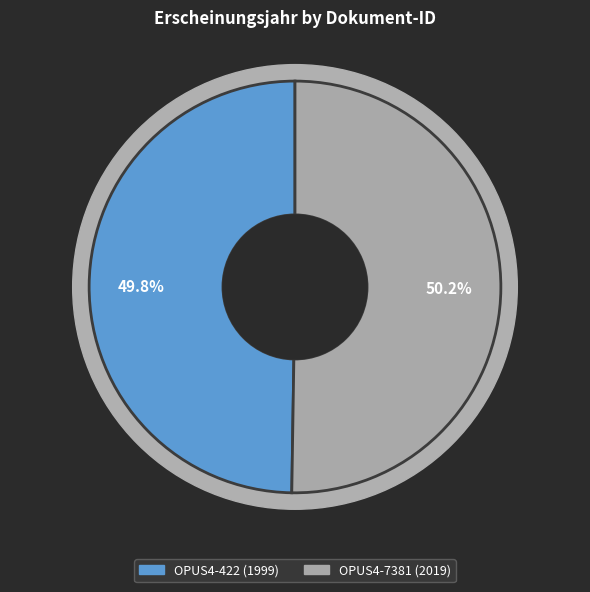

How many slices are in this pie chart?

2